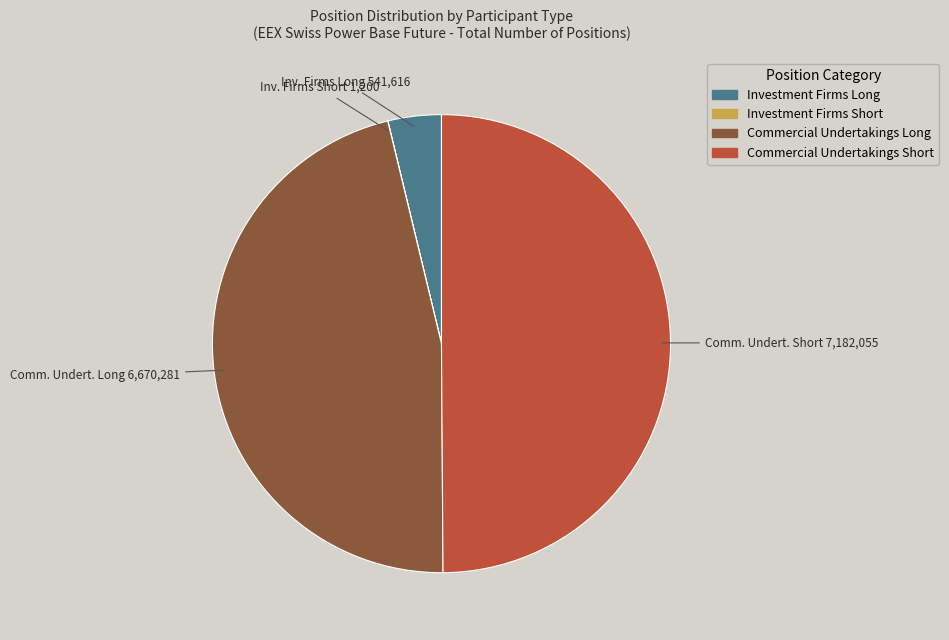

Is Commercial Undertakings Long the majority of the pie?

No